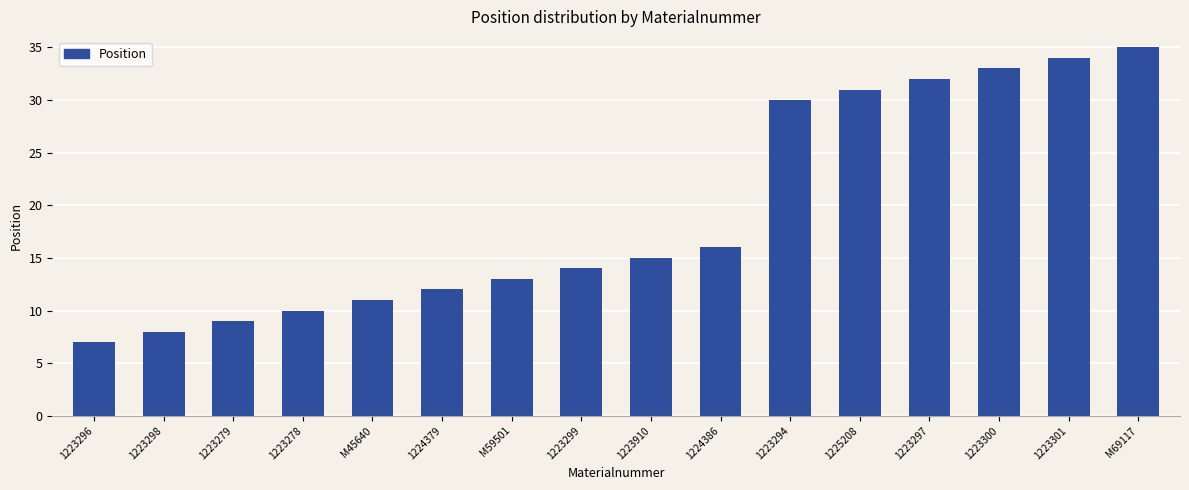

What is the smallest value displayed?

7